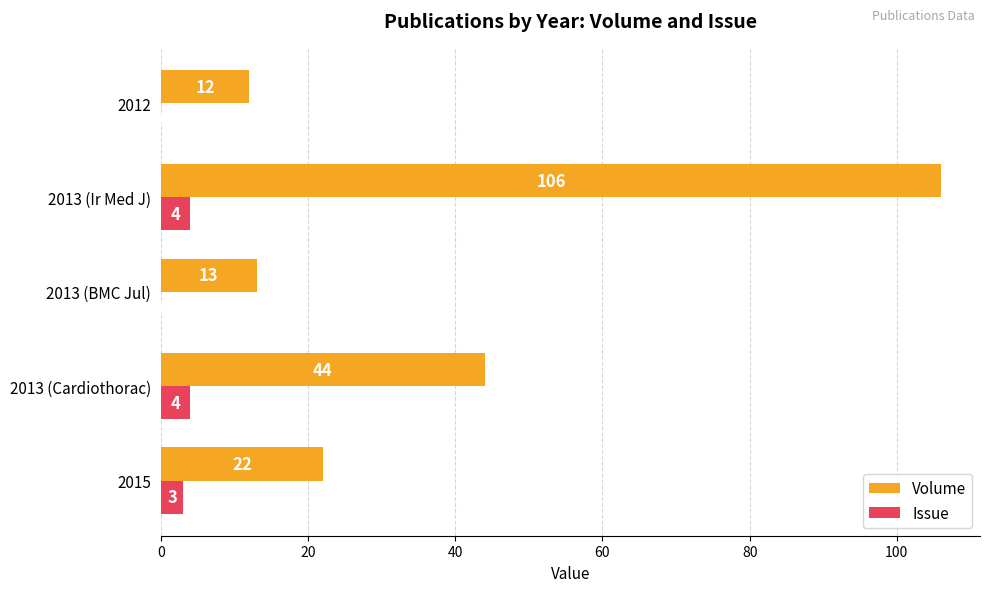

Between 2015 and 2013 (Cardiothorac), which series saw the biggest shift?

Volume